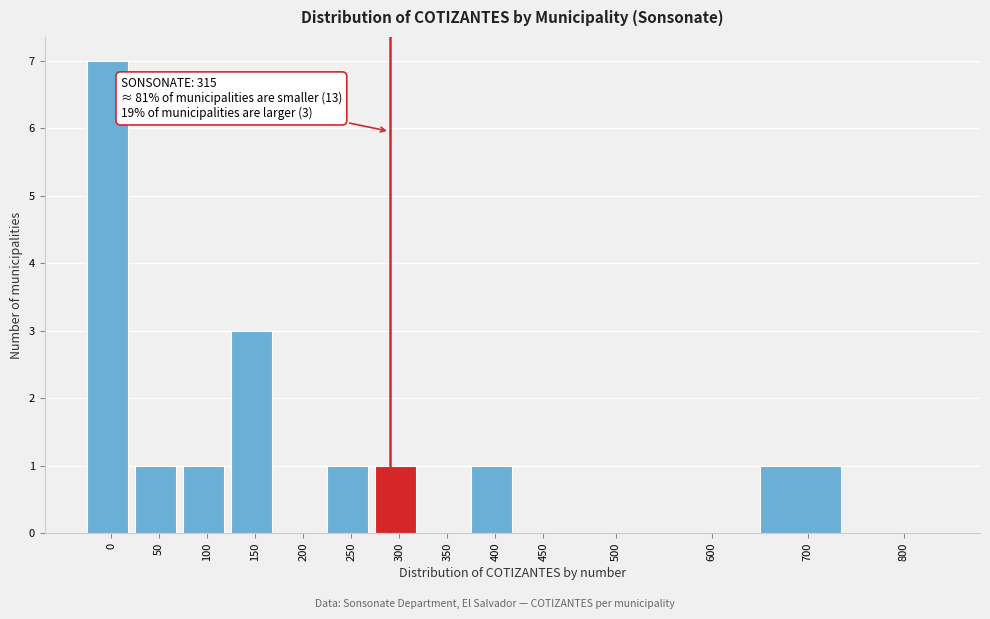

Reading left to right, what are all the values shown in this chart?

0=7	50=1	100=1	150=3	200=0	250=1	300=1	350=0	400=1	450=0	500=0	600=0	700=1	800=0